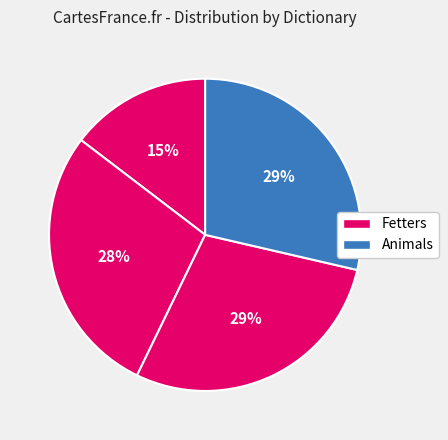

How many segments does this pie chart have?

4